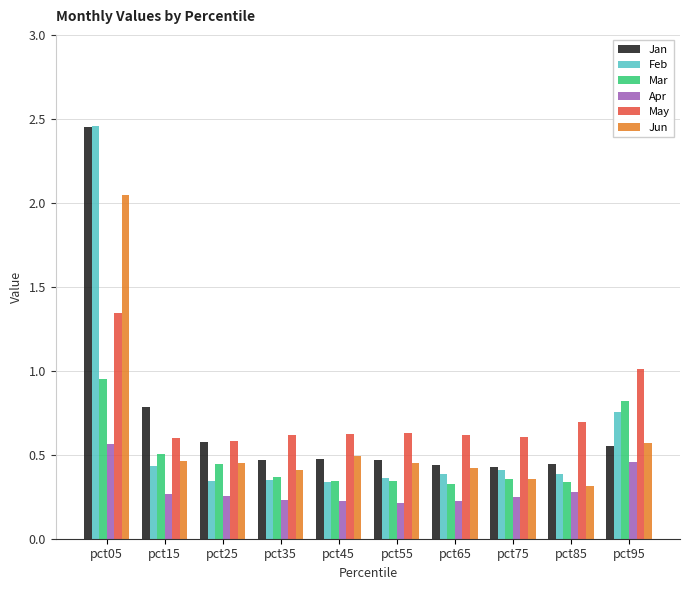

What are all the series names shown in the legend?

Jan, Feb, Mar, Apr, May, Jun